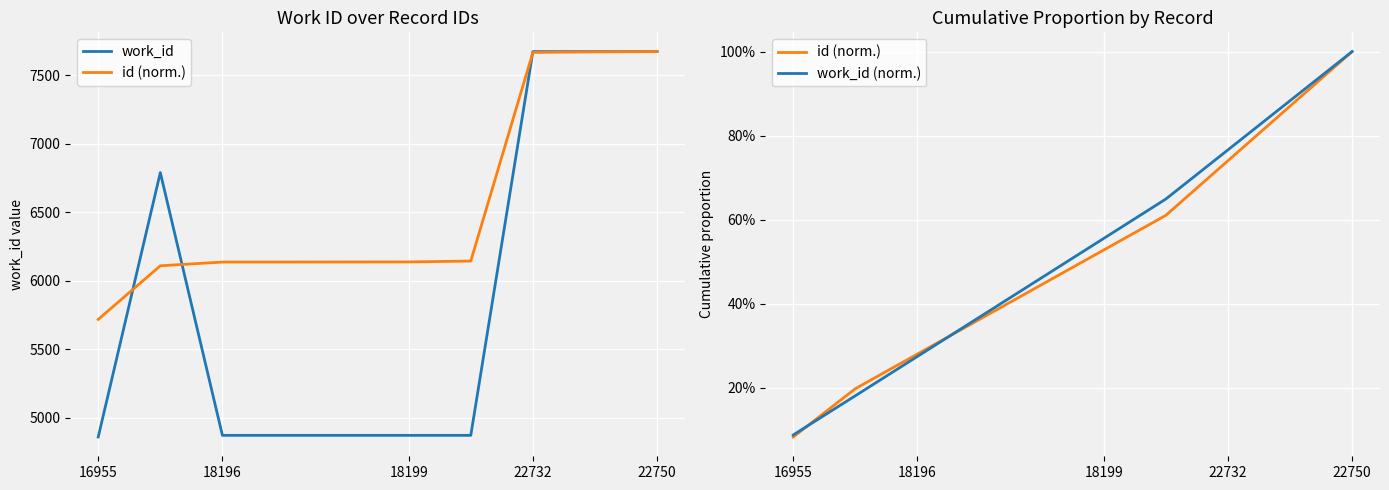

Reading left to right, extract all data points from this chart.

work_id: 4861.0	6791.0	4873.0	4873.0	4873.0	4873.0	4873.0	7674.0	7674.0	7674.0
id (norm.): 0.1	0.2	0.3	0.4	0.4	0.5	0.6	0.7	0.9	1.0
work_id (norm.): 0.1	0.2	0.3	0.4	0.5	0.6	0.6	0.8	0.9	1.0